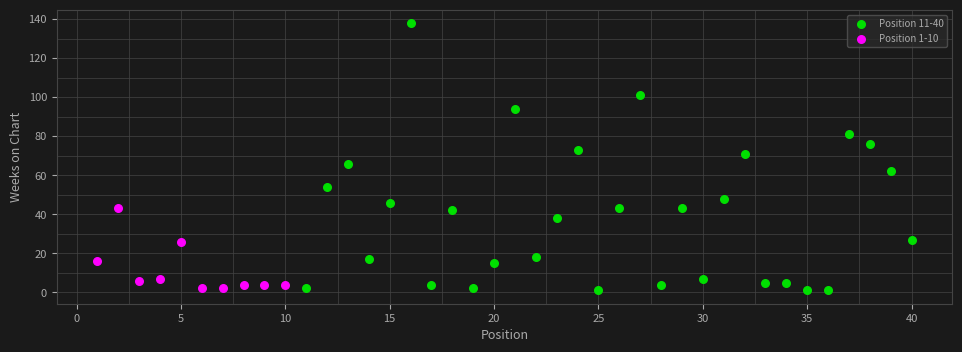

Which series contains the highest Y value?

Position 11-40